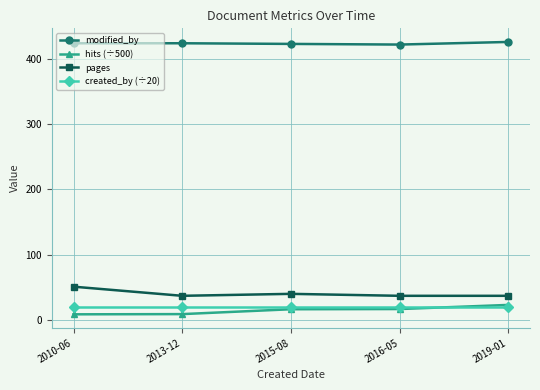

Is it true that modified_by equals 268.7 at 2013-12?

False